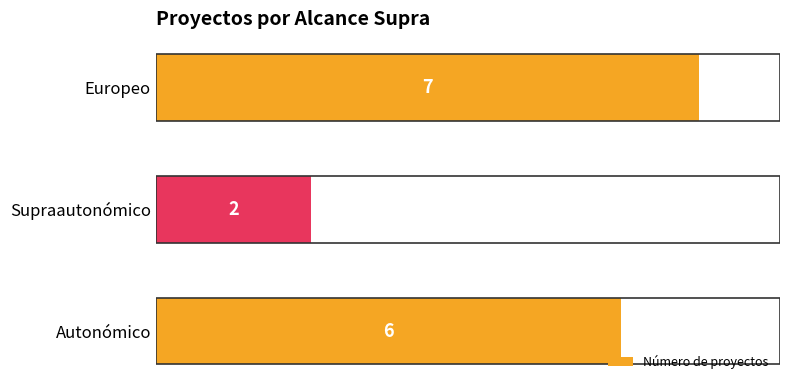

How many data points does each series have?

3